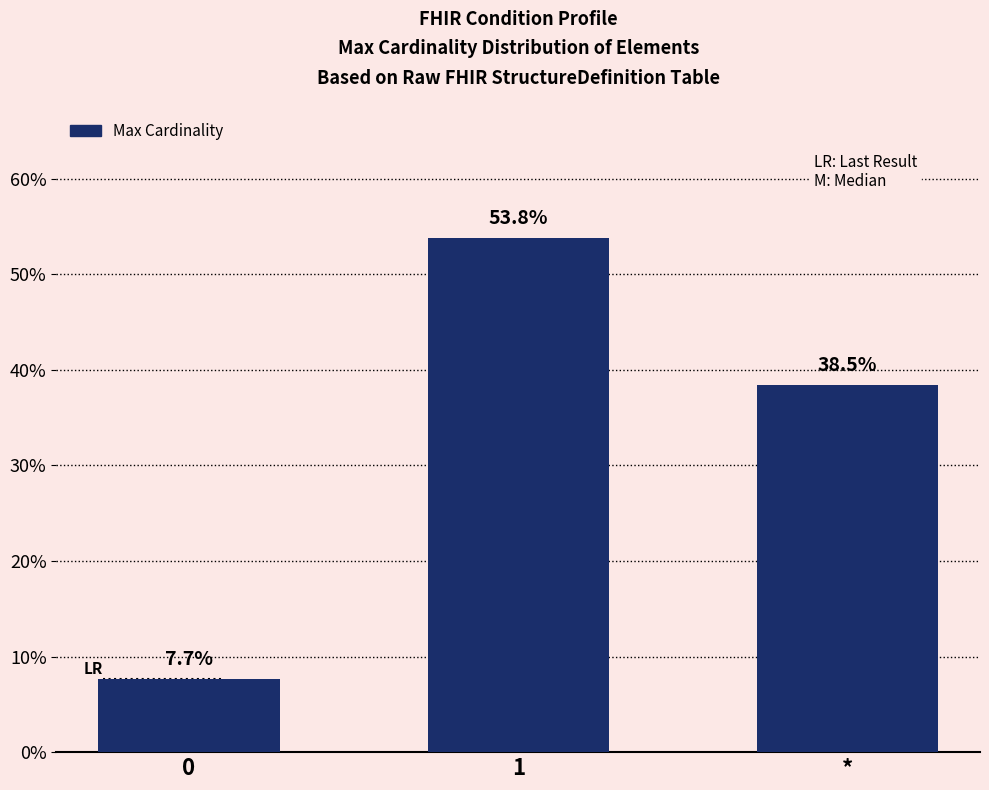

List the labels in order of value, smallest first.

0, *, 1